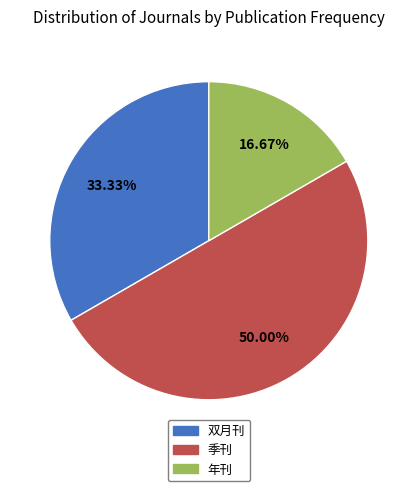

The 年刊 slice represents 17% of the pie. True or false?

True